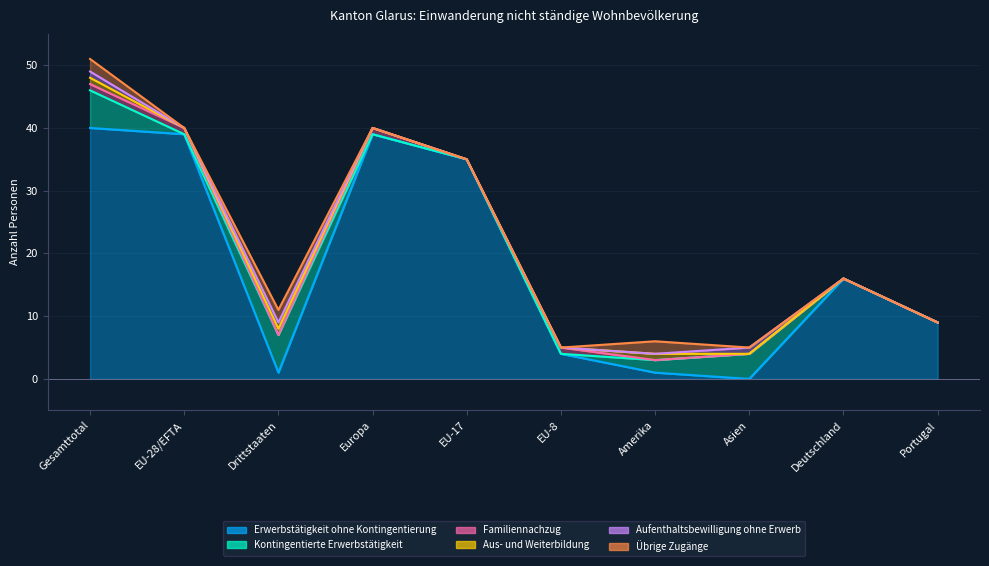

How many positive values does the Kontingentierte Erwerbstätigkeit series have?

4